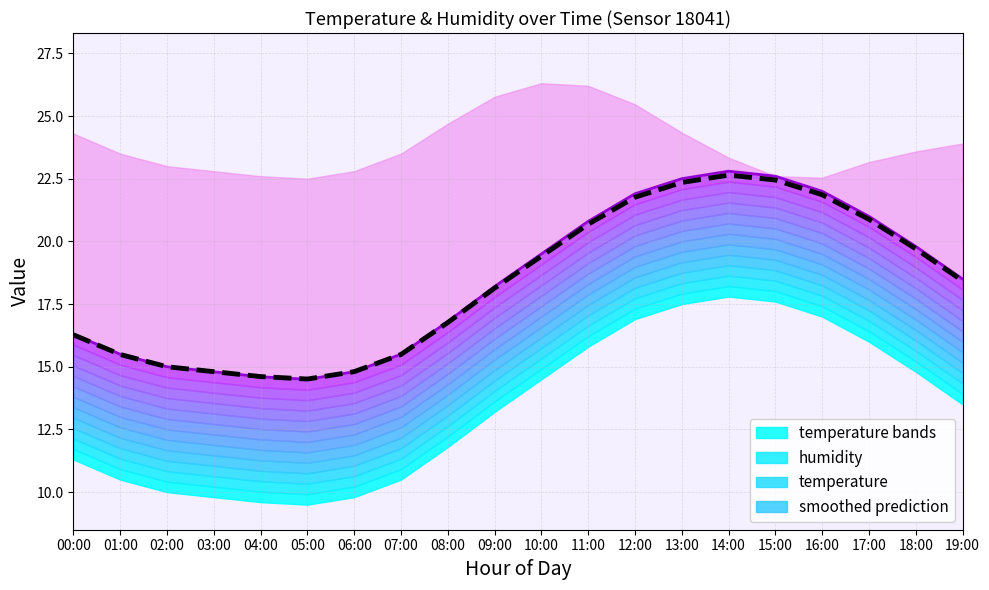

At which category does temperature reach its first local valley?

05:00